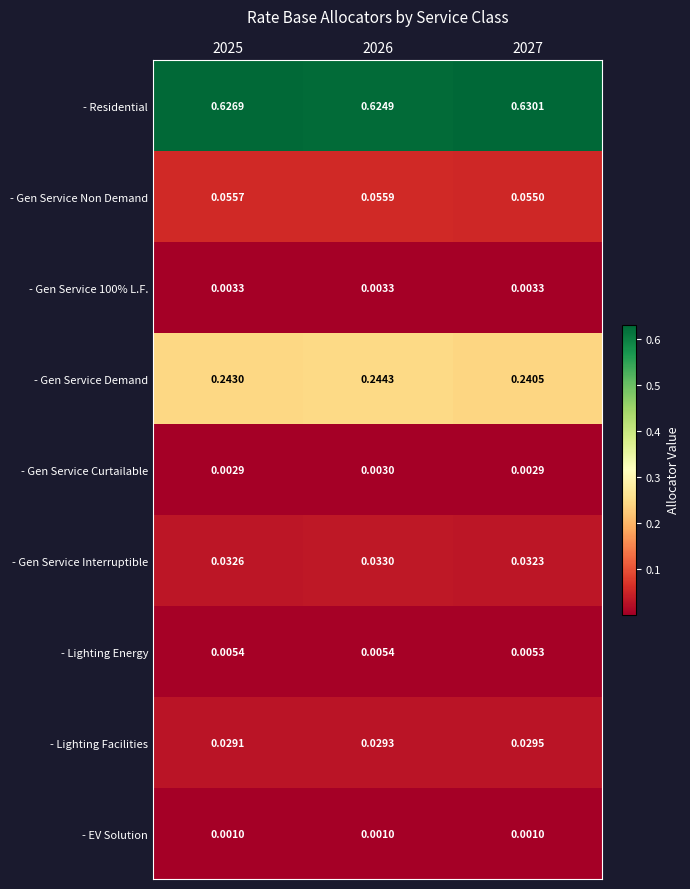

Which series changed the most between 2025 and 2026?

- Residential